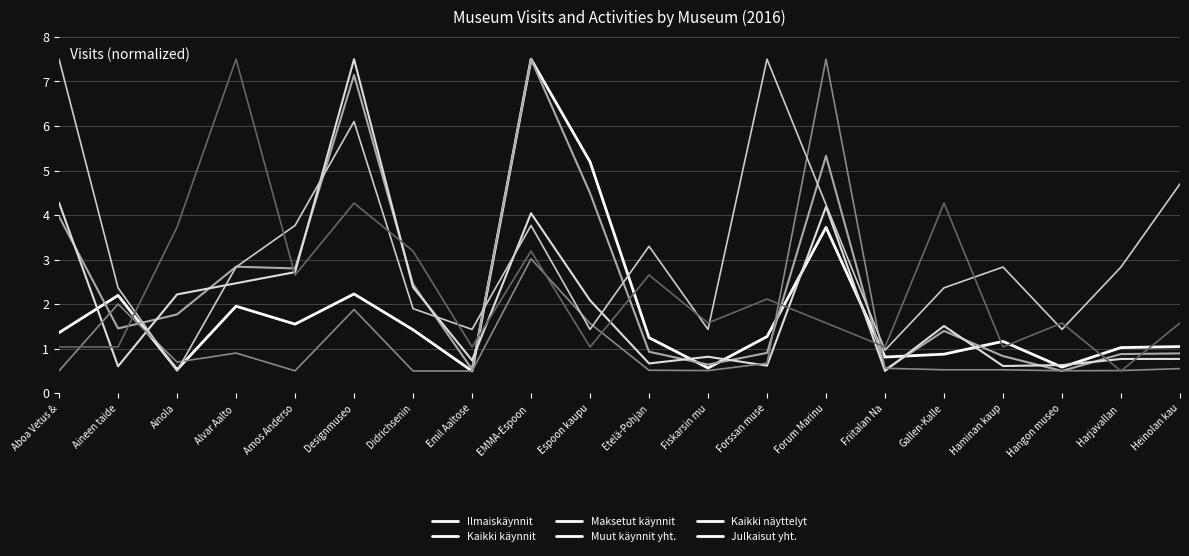

How many interior local valleys does the Muut käynnit yht. series have?

4